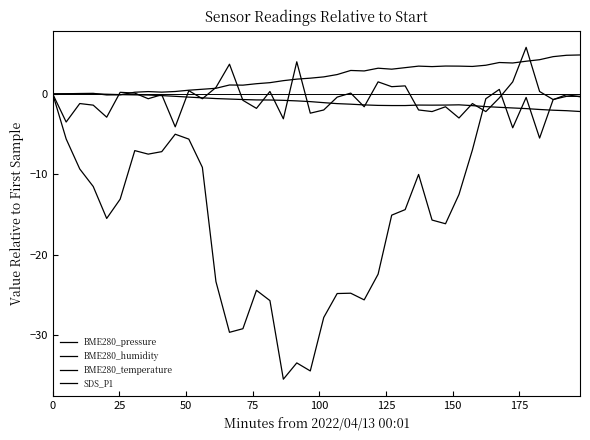

Is this an area chart (filled region under the line)?

No